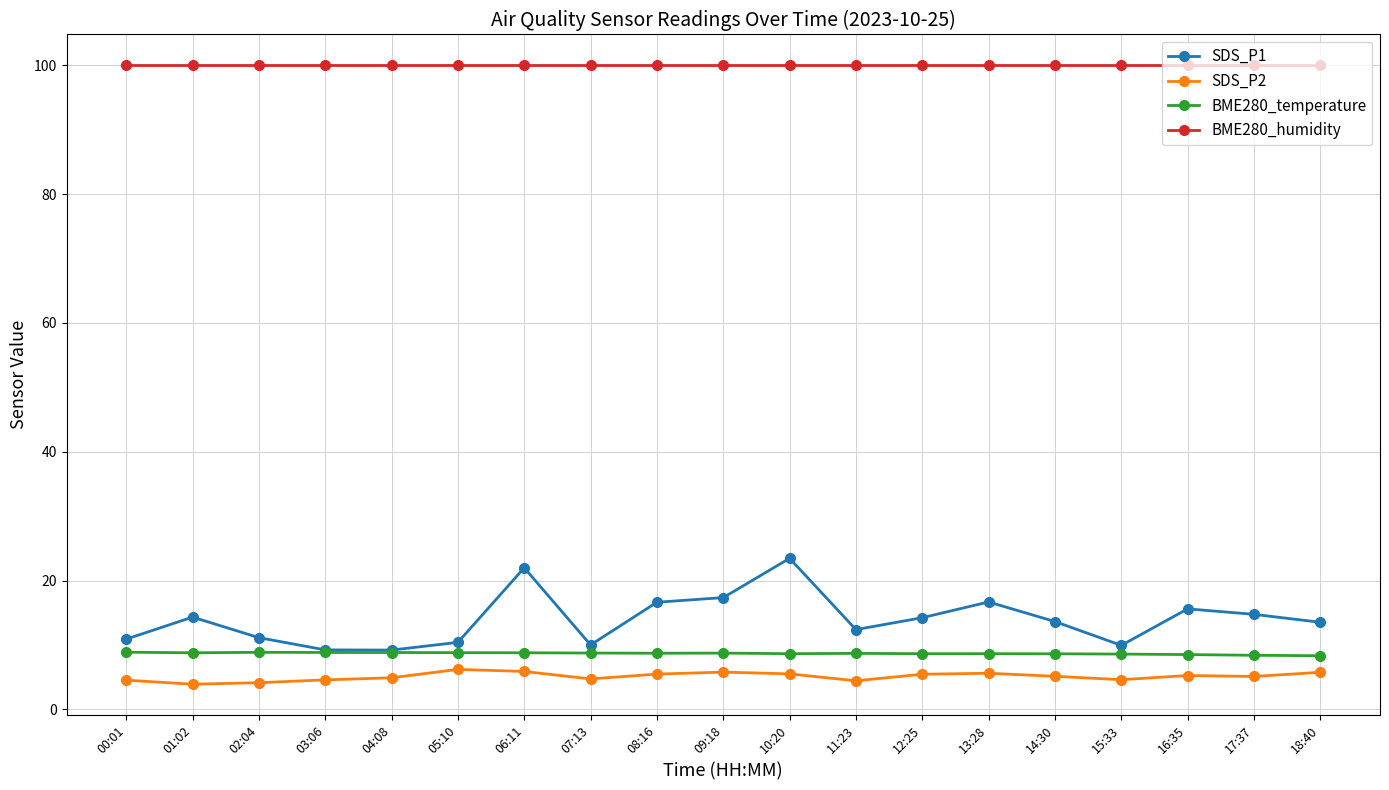

True or false: SDS_P1 has more than 0 interior local peaks.

True